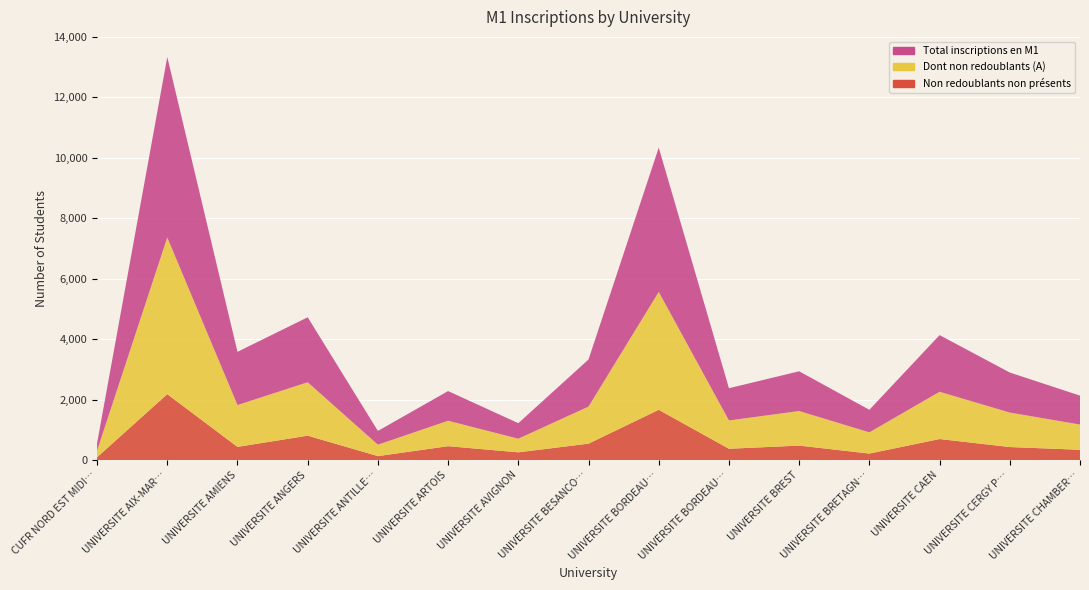

Reading left to right, list all the values displayed in this chart.

Total inscriptions en M1: 246	5970	1761	2150	456	983	514	1559	4775	1067	1315	747	1875	1325	957
Dont non redoublants (A): 217	5183	1384	1767	377	841	450	1226	3899	936	1143	701	1563	1140	835
Etudiants non redoublants non presents: 93	2181	436	807	131	459	256	543	1663	374	479	215	696	431	340